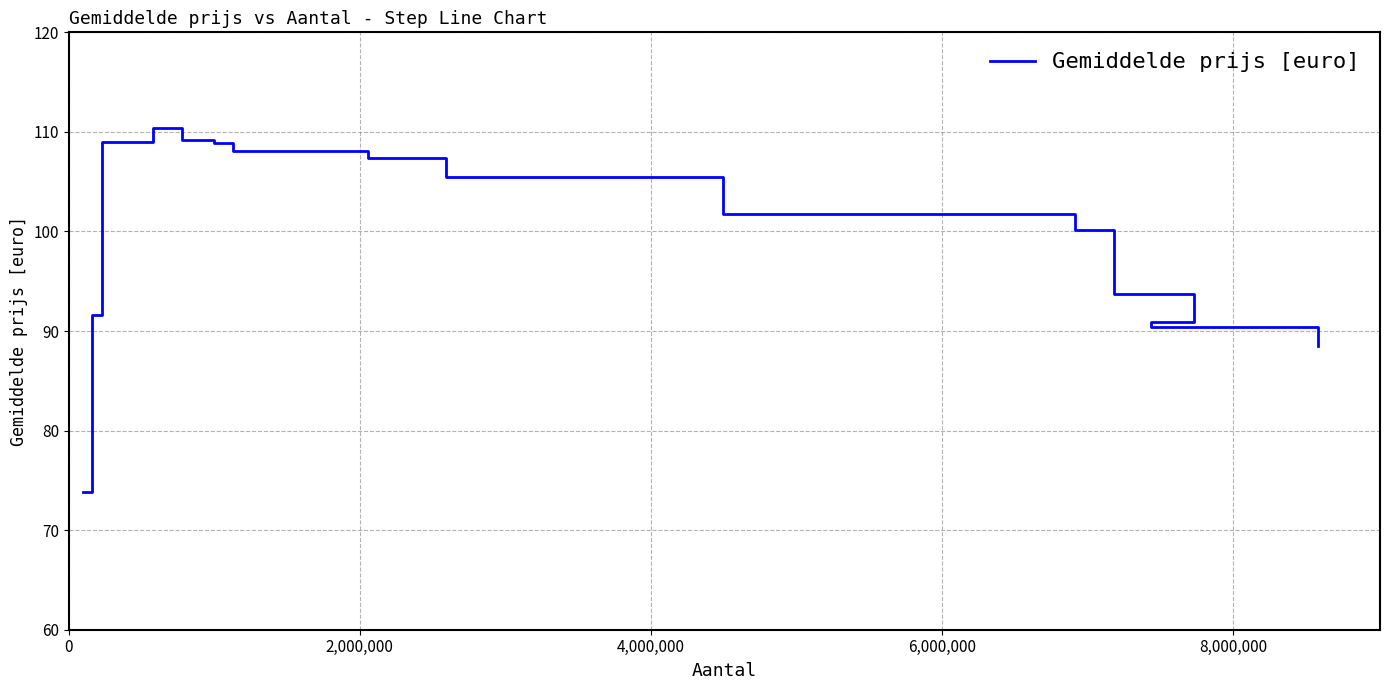

Count the number of data series in this chart.

1